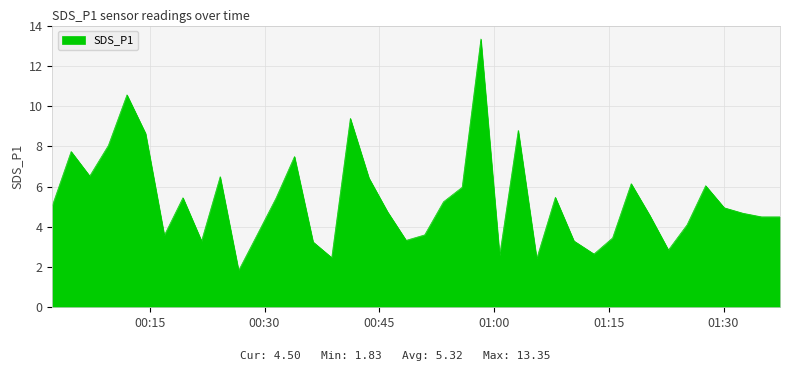

What is the smallest value displayed?

1.8